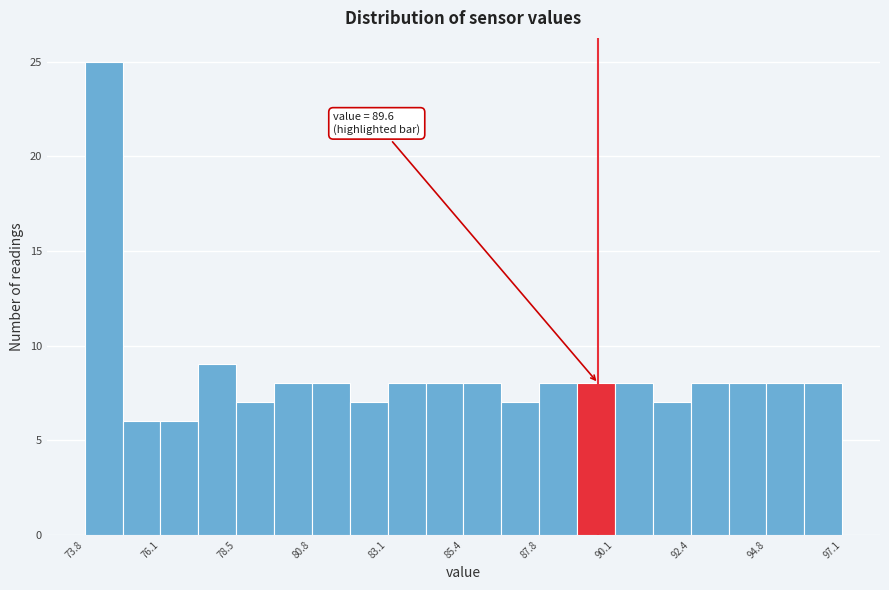

Read against the x-axis, roughly where is the centre of the tallest bar?

74.5